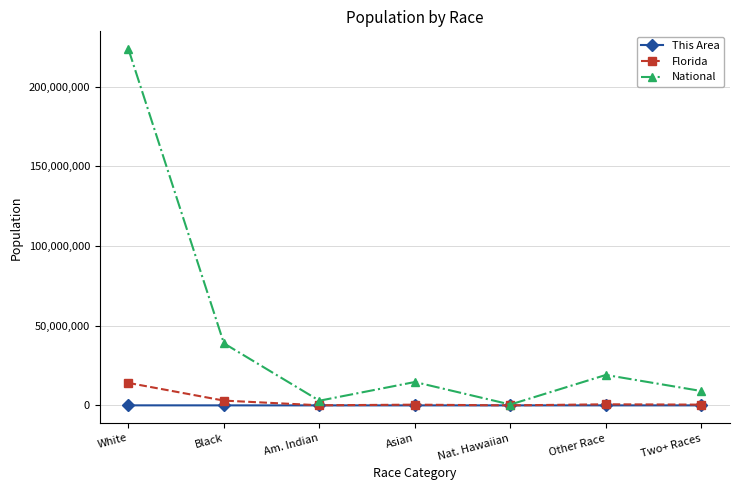

How many lines are shown in the chart?

3